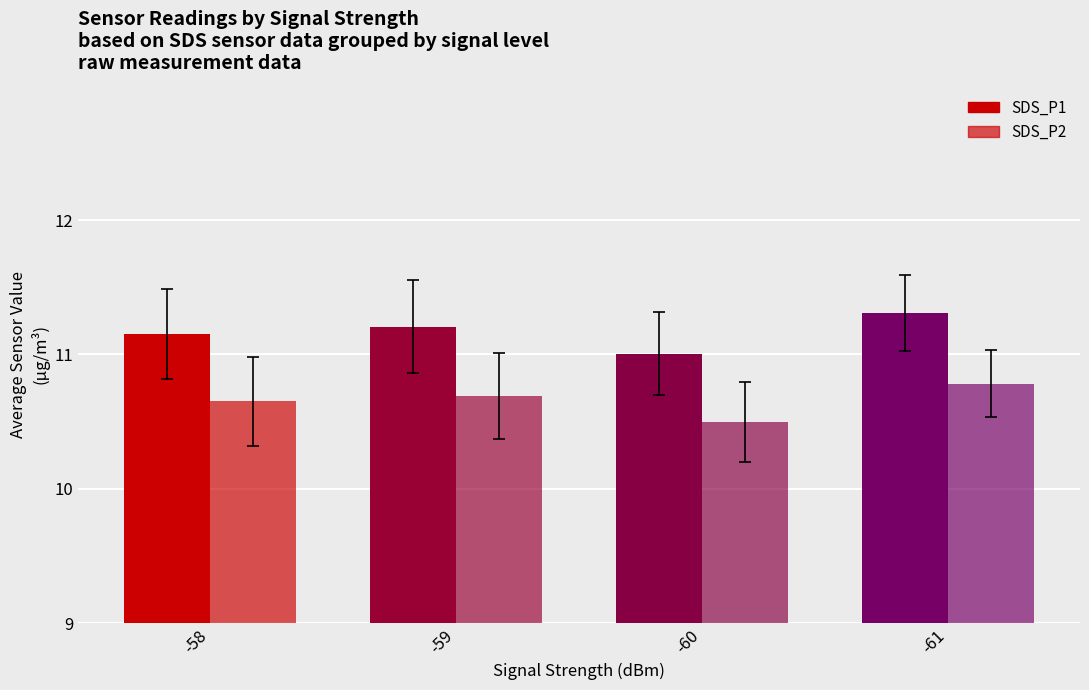

Does the chart contain stacked bars?

No